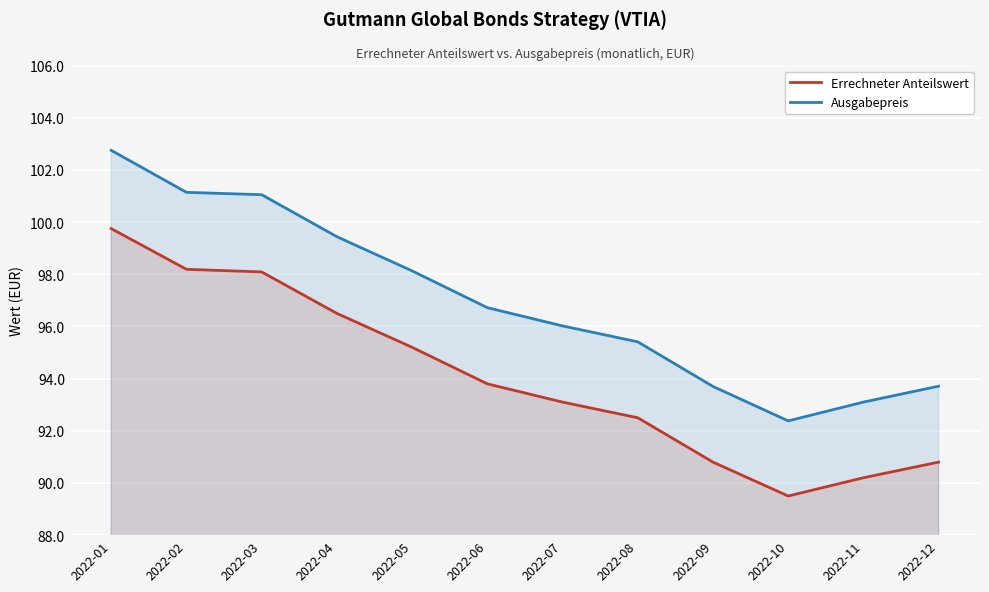

Reading left to right, extract all data points from this chart.

Errechneter Anteilswert: 2022-01=99.8	2022-02=98.2	2022-03=98.1	2022-04=96.5	2022-05=95.2	2022-06=93.8	2022-07=93.1	2022-08=92.5	2022-09=90.8	2022-10=89.5	2022-11=90.2	2022-12=90.8
Ausgabepreis: 2022-01=102.8	2022-02=101.1	2022-03=101.0	2022-04=99.4	2022-05=98.1	2022-06=96.7	2022-07=96.0	2022-08=95.4	2022-09=93.7	2022-10=92.4	2022-11=93.1	2022-12=93.7